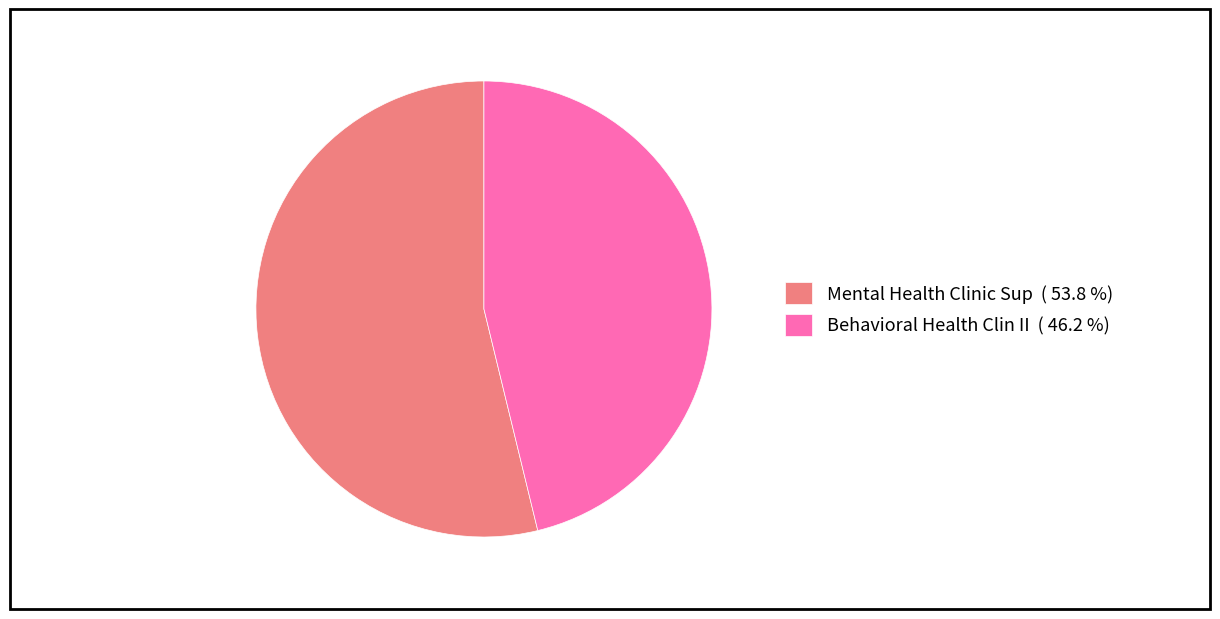

Which slice is the largest?

Mental Health Clinic Sup